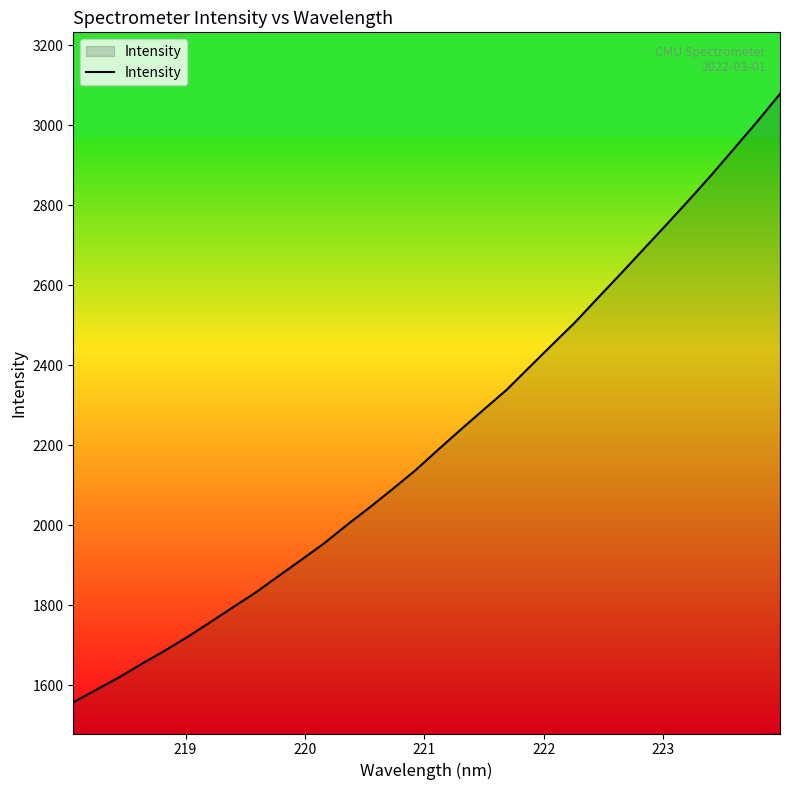

What is the difference between the maximum and minimum values?

1520.6